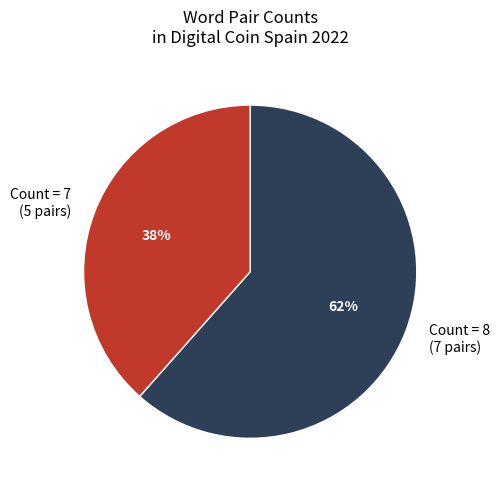

Is it true that Count = 7 (5 pairs) is 38% of the pie?

True